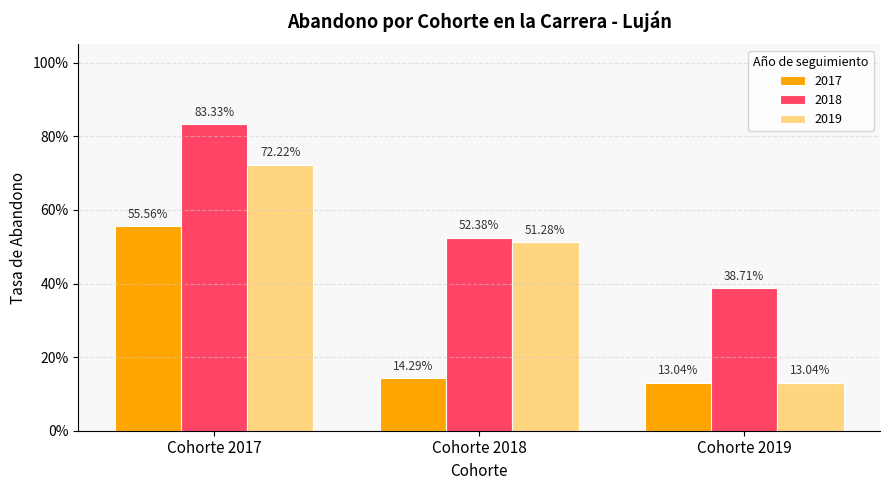

What are all the series names shown in the legend?

2017, 2018, 2019